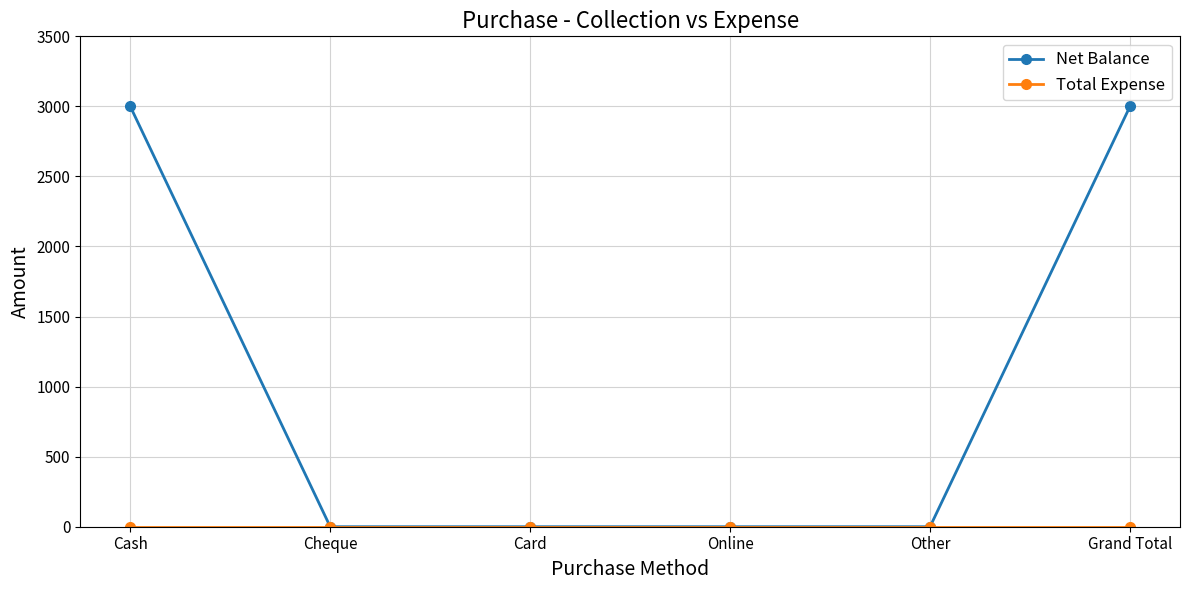

What is the label of the 1st point from the right?

Grand Total